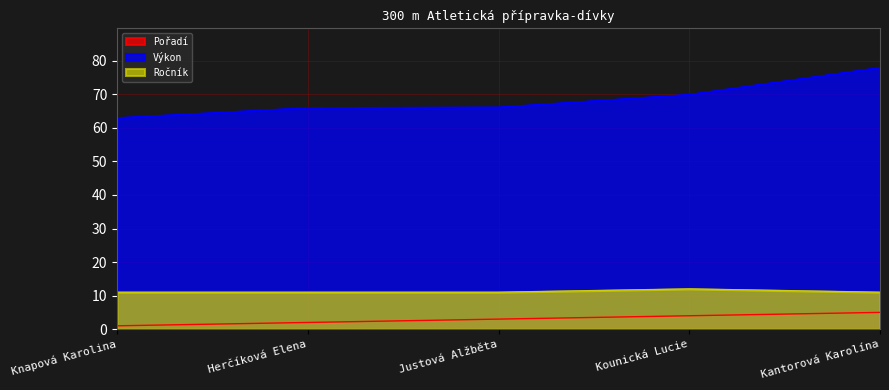

Which category has the lowest value in the Ročník series?

Knapová Karolina